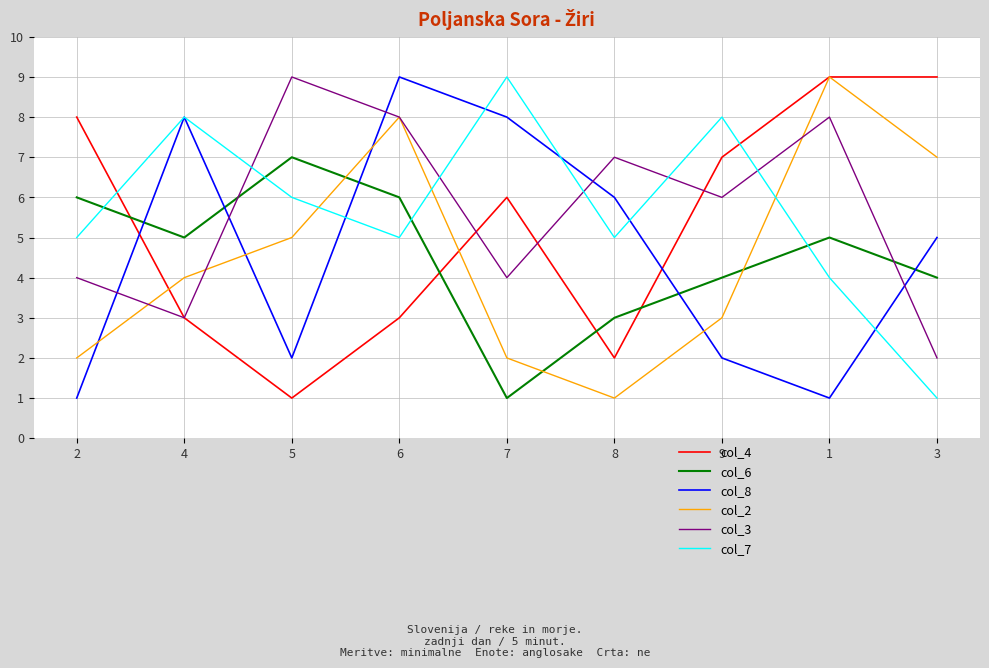

Where do col_6 and col_3 first cross each other?

4 and 5